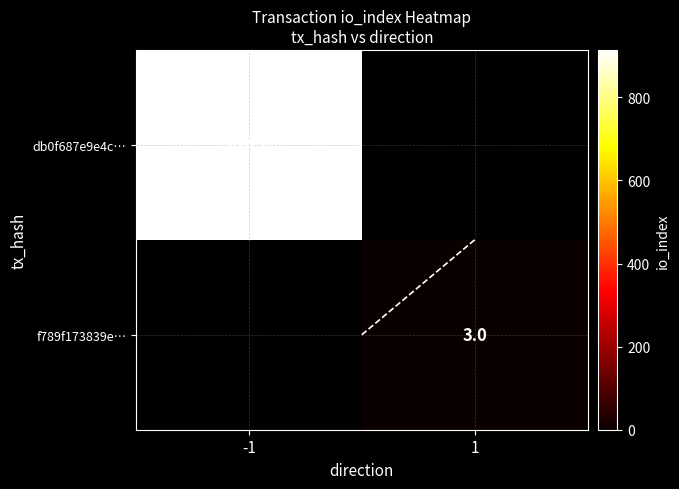

Is the value of db0f687e9e4c… at -1 greater than the value of f789f173839e… at 1?

Yes